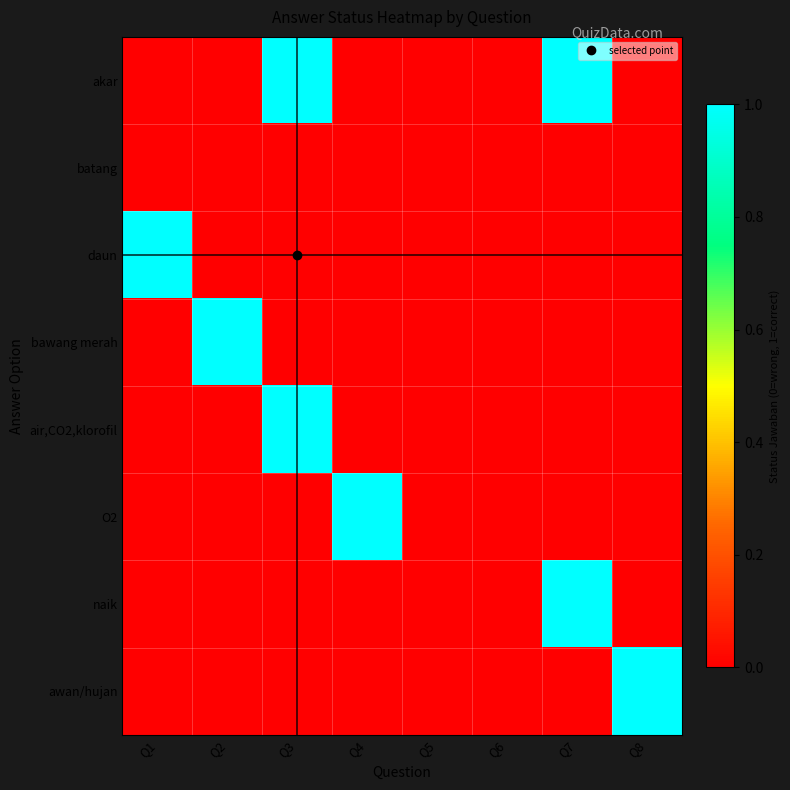

Count the number of data series in this chart.

8